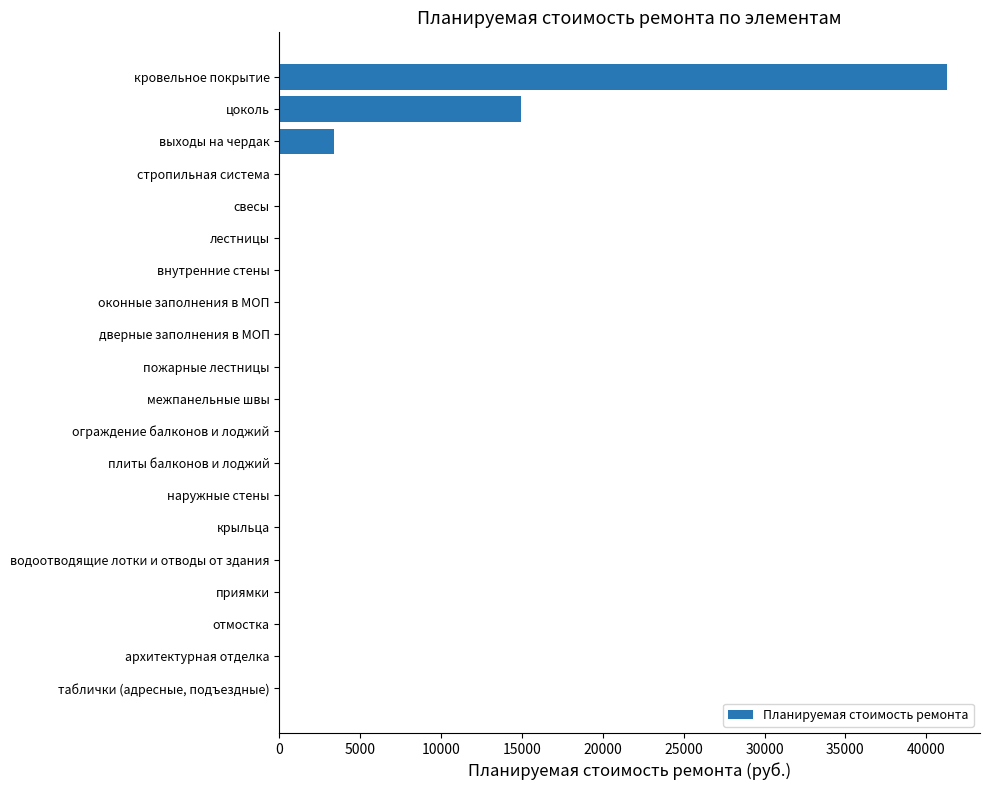

Which category has the highest value across all series?

кровельное покрытие